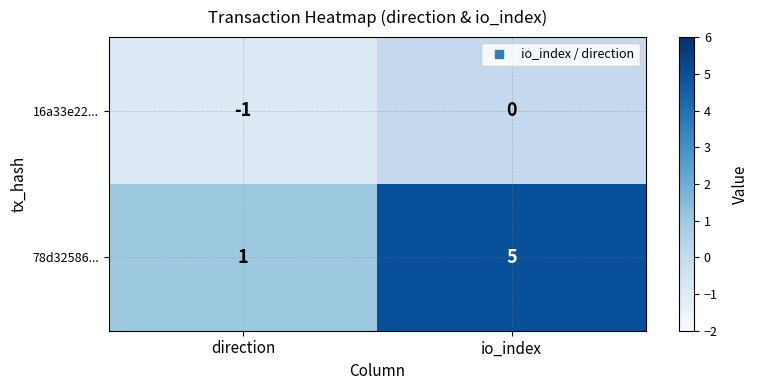

At which label is 16a33e22... closest to 0?

io_index